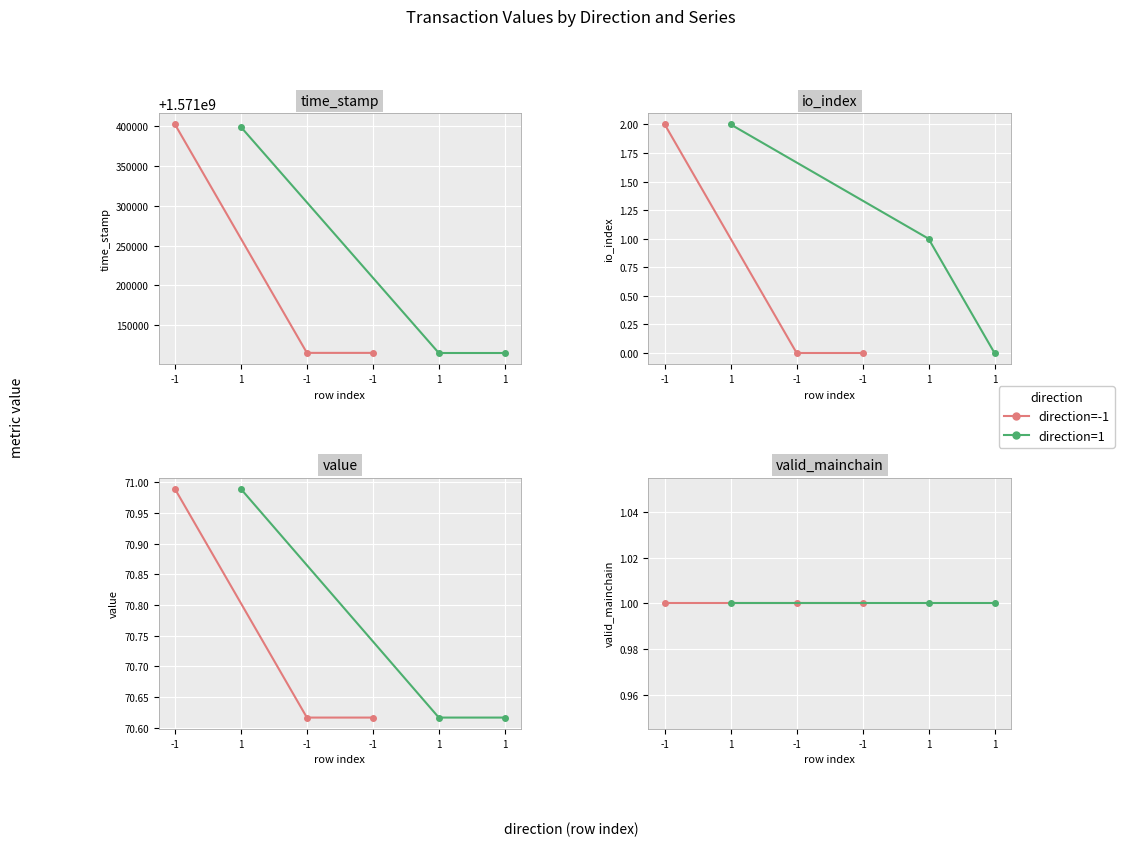

At how many categories does at least one series exceed 1234500663?

6